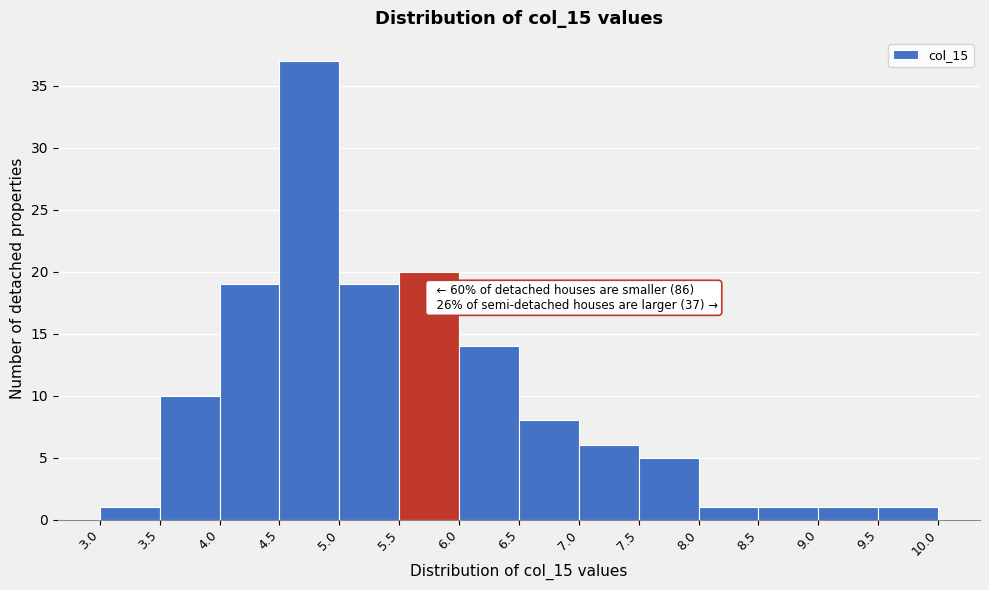

Over which range of the x-axis is the bar tallest?

4.5 to 5.0